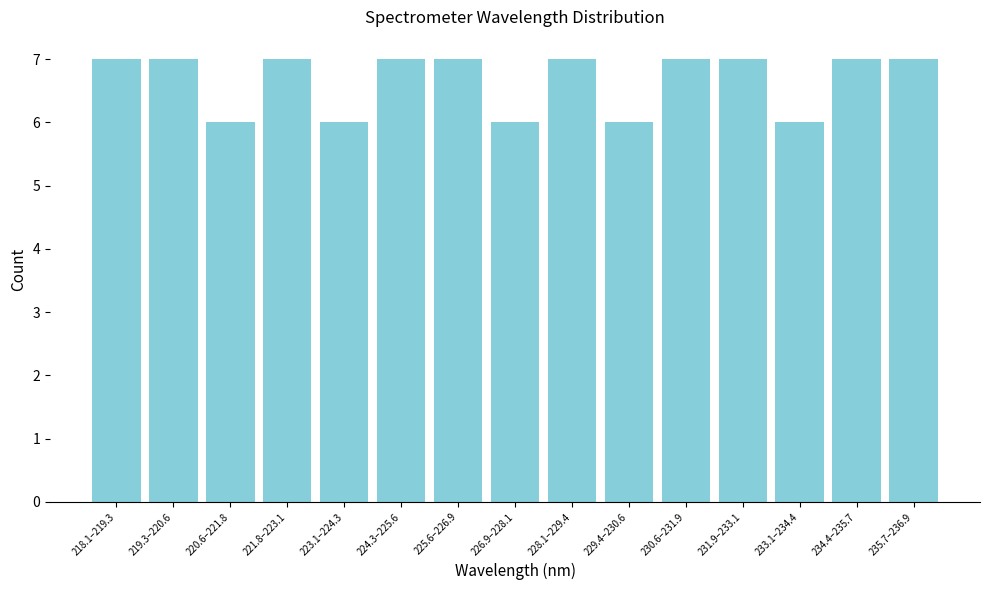

Reading left to right, list all the values displayed in this chart.

7	7	6	7	6	7	7	6	7	6	7	7	6	7	7